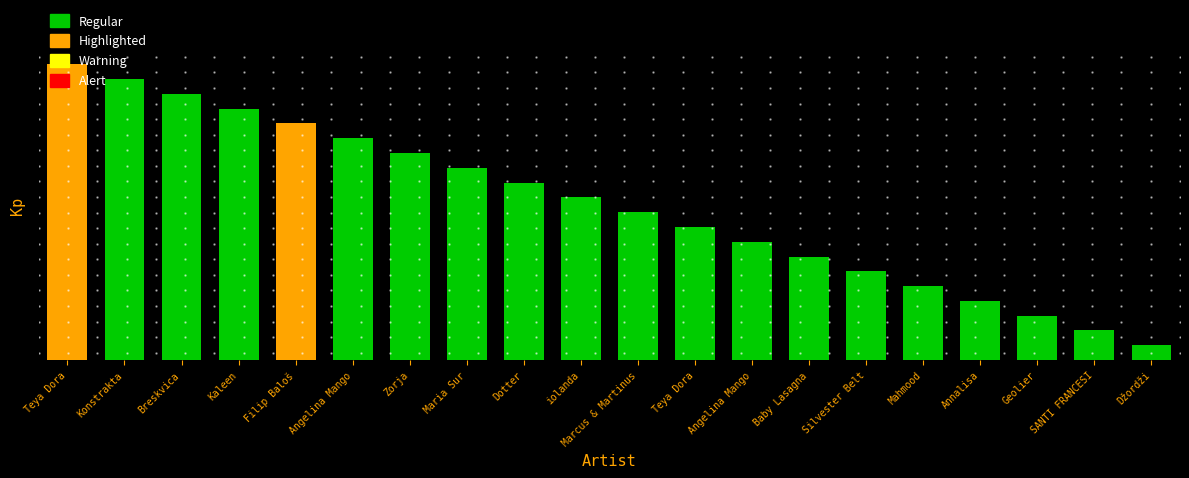

What is the sum of the values at iolanda and Angelina Mango?

23